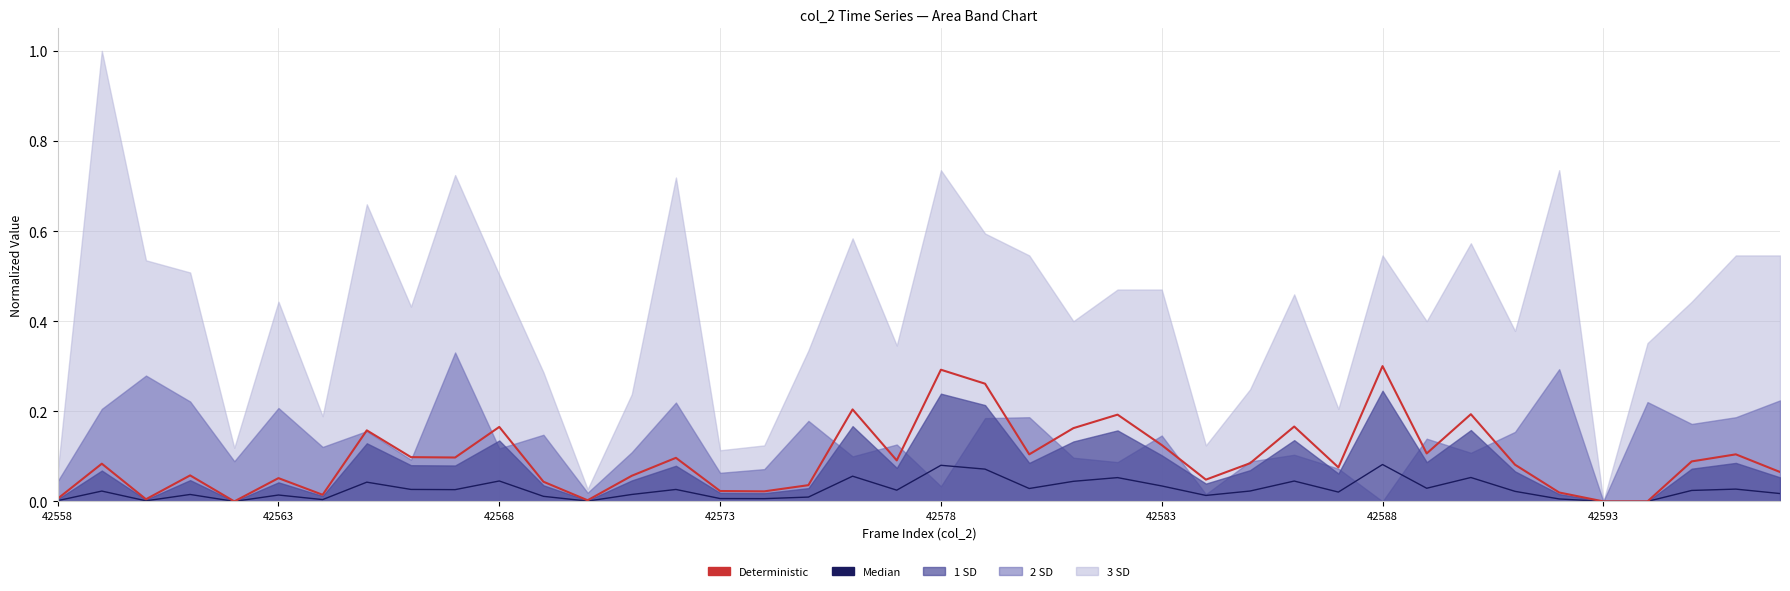

True or false: Median has a value of 0.0 at 17.

False